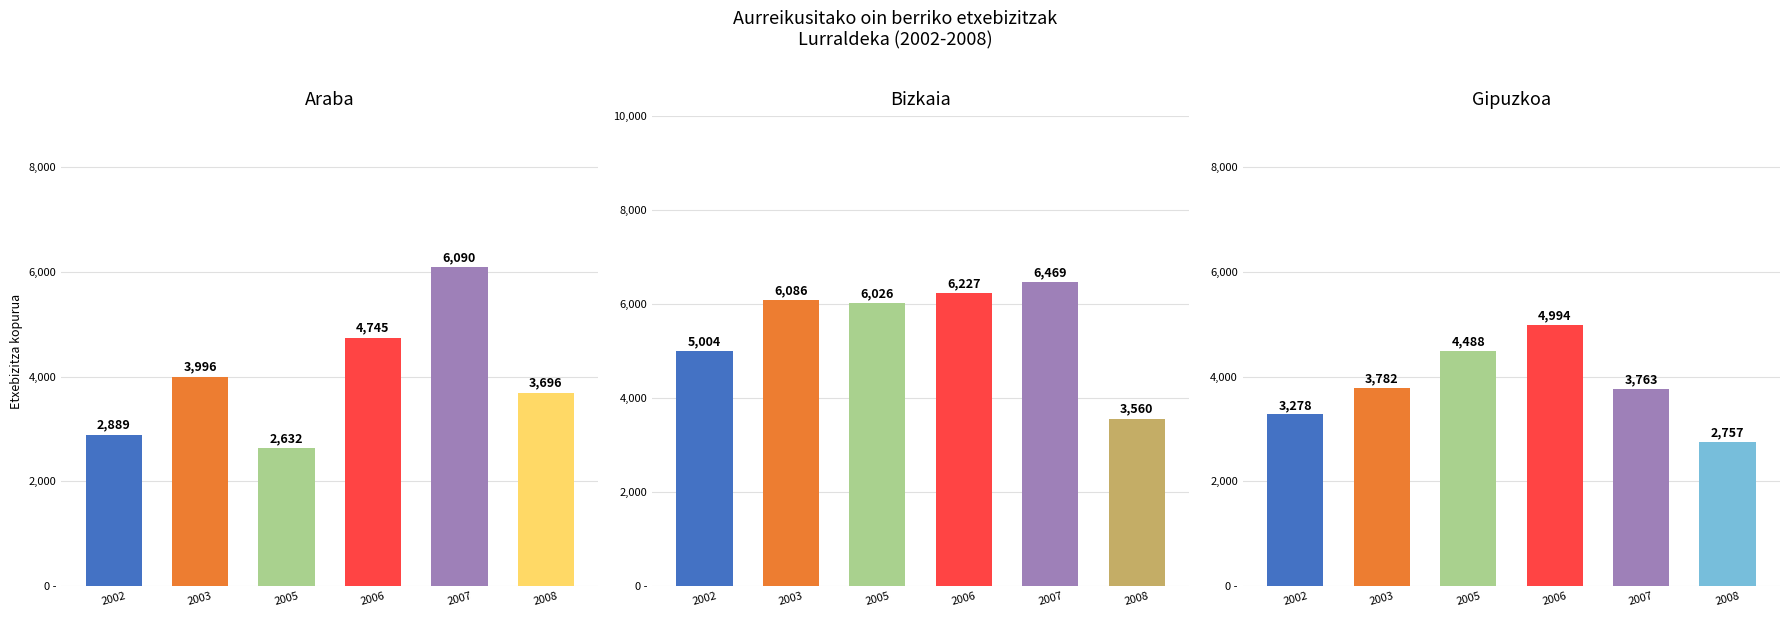

What is the value of the Gipuzkoa bar at the 4th from the left?

4994